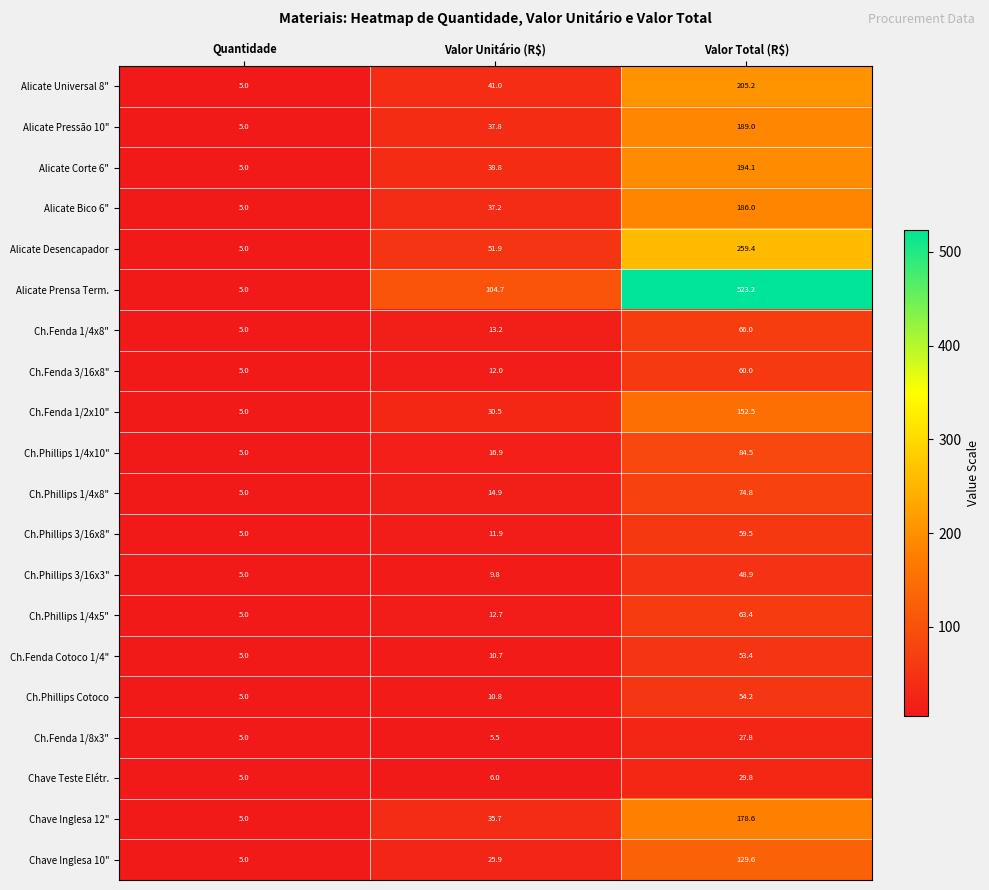

Which category has the lowest value across all series?

Quantidade